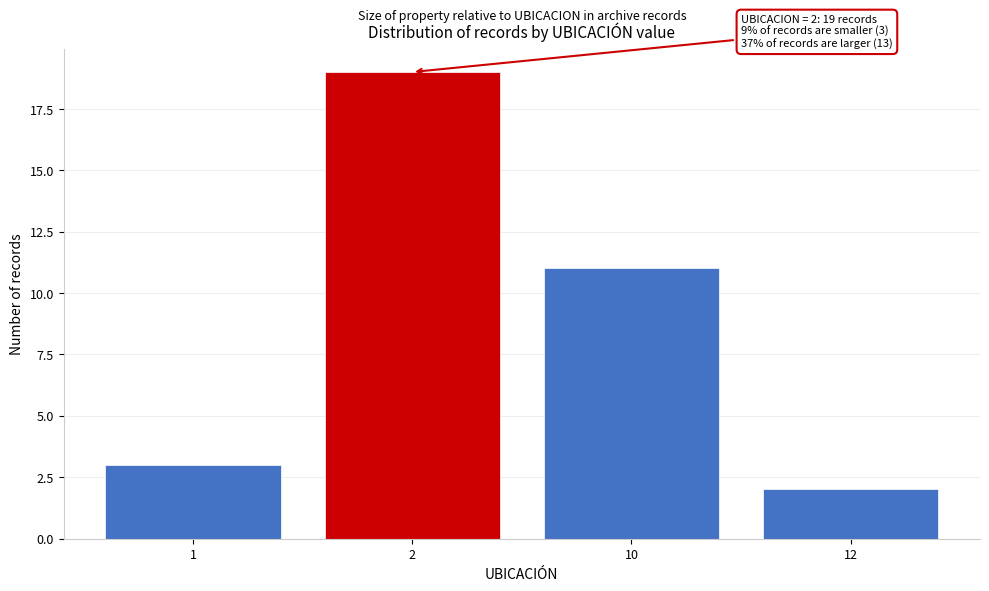

Reading right to left, what are all the values shown in this chart?

12=2	10=11	2=19	1=3